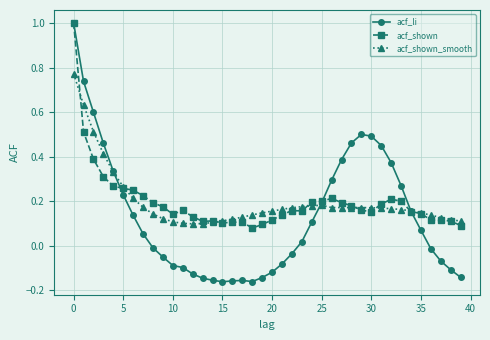

What is the greatest value displayed?

1.0